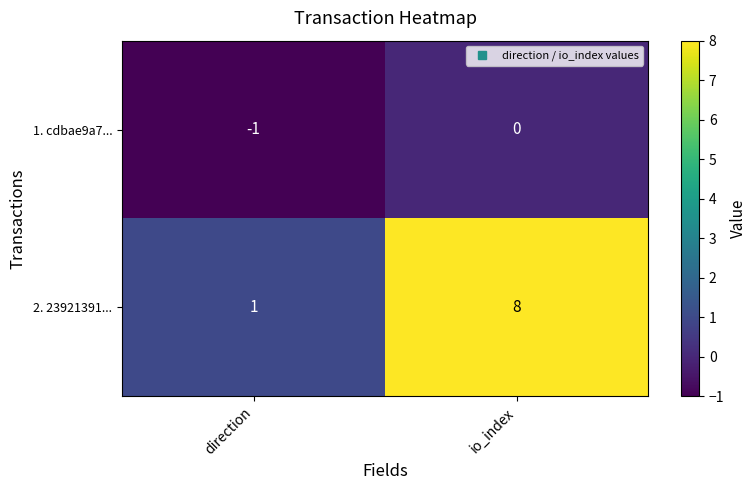

Is it true that 1. cdbae9a7... equals -1 at direction?

True